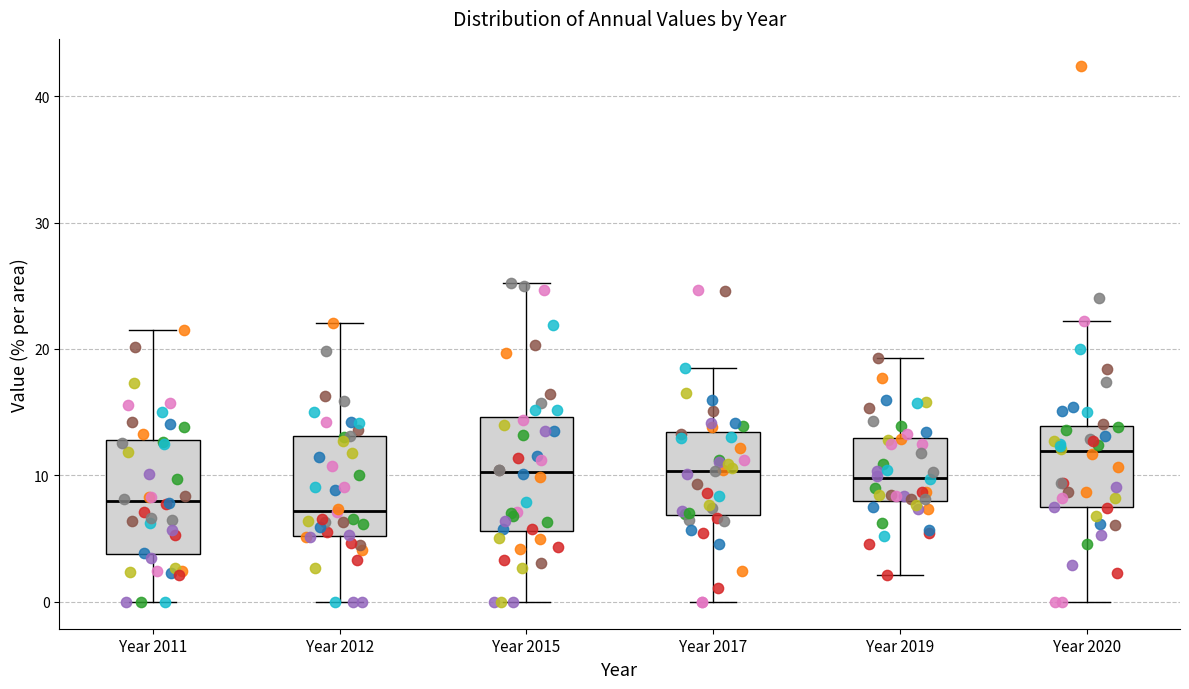

Where does the upper whisker of the box for Year 2012 end on the y-axis? The values are not printed on the chart, so give them approximately, as read against the axis.

22